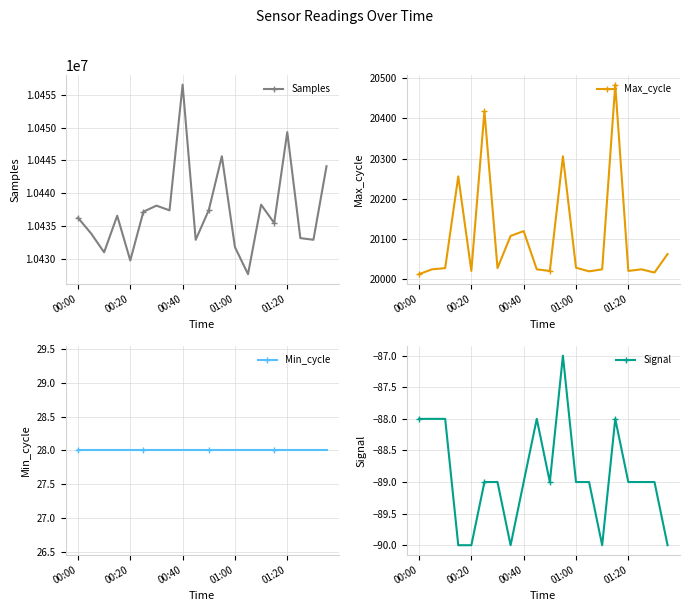

Which category has the highest value in the Samples series?

00:40